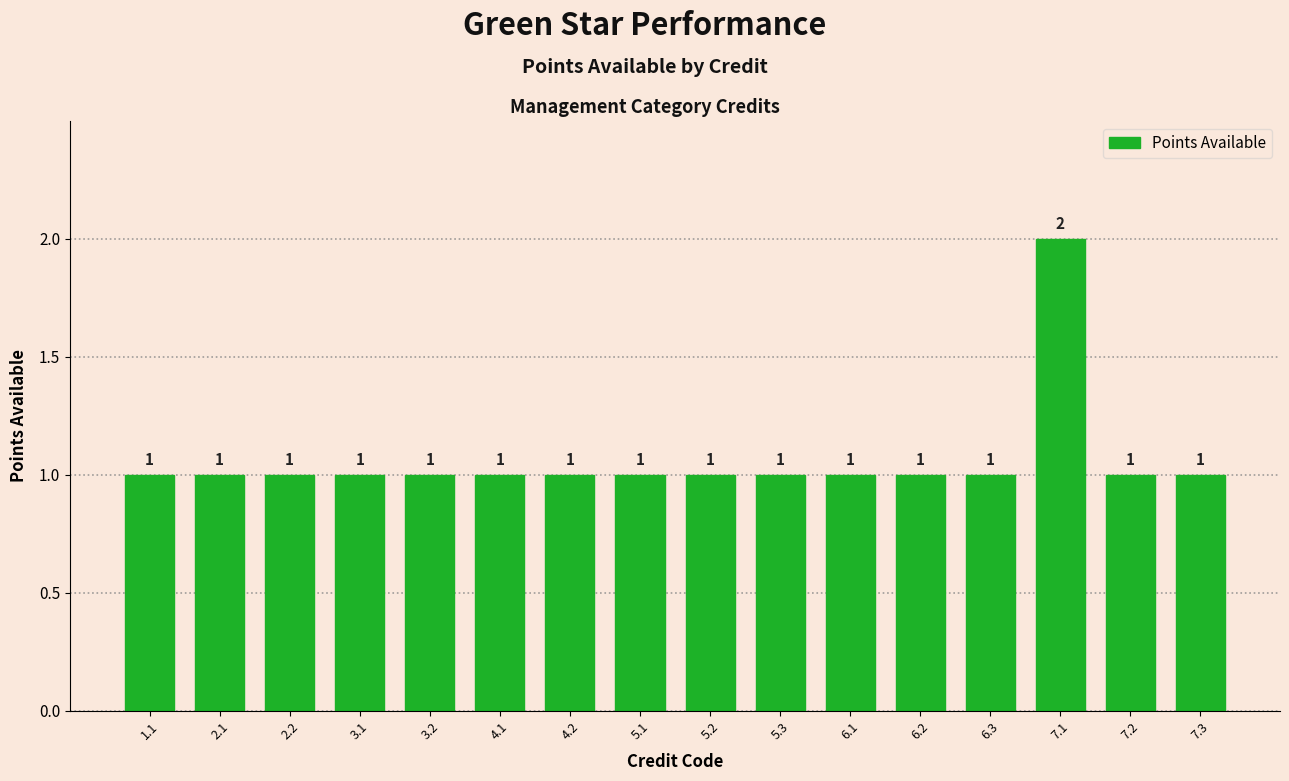

How many bars are there in total?

16